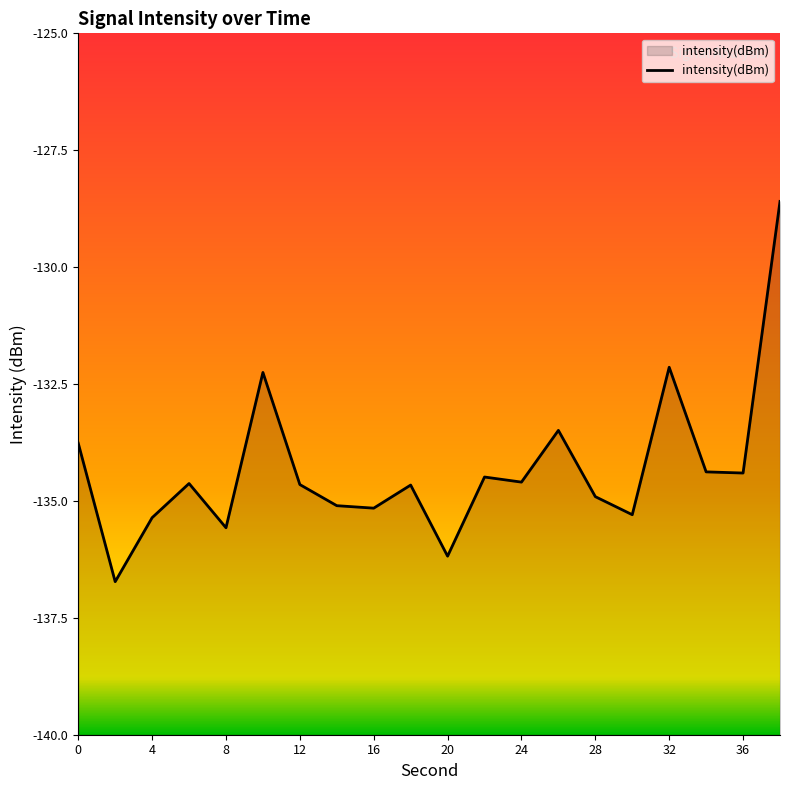

What value does the data have at 0?

-133.8